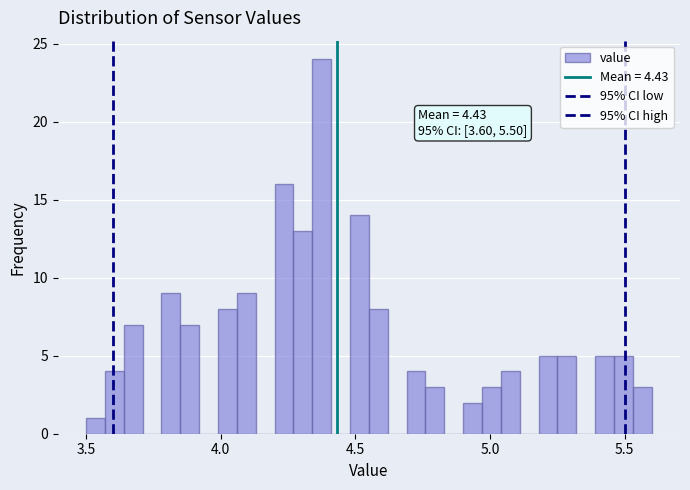

Read against the x-axis, roughly where is the centre of the tallest bar?

4.40